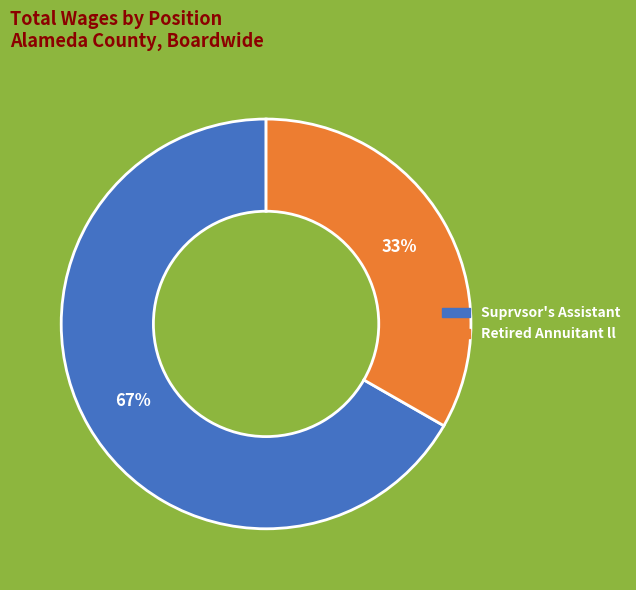

To the nearest percent, what portion does Suprvsor's Assistant represent?

67%